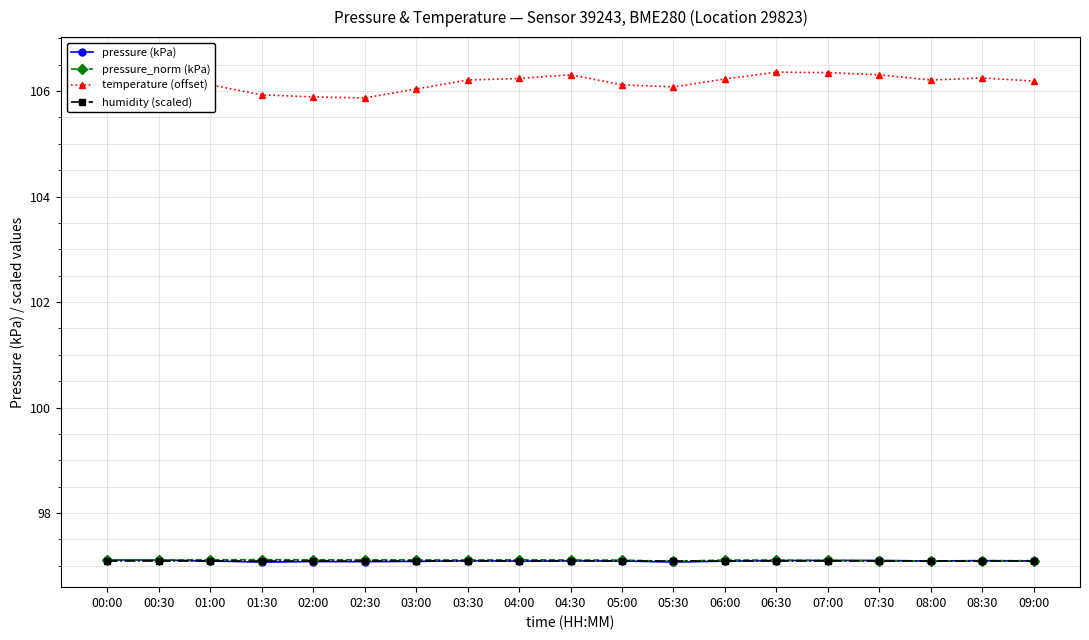

How many lines are shown in the chart?

4